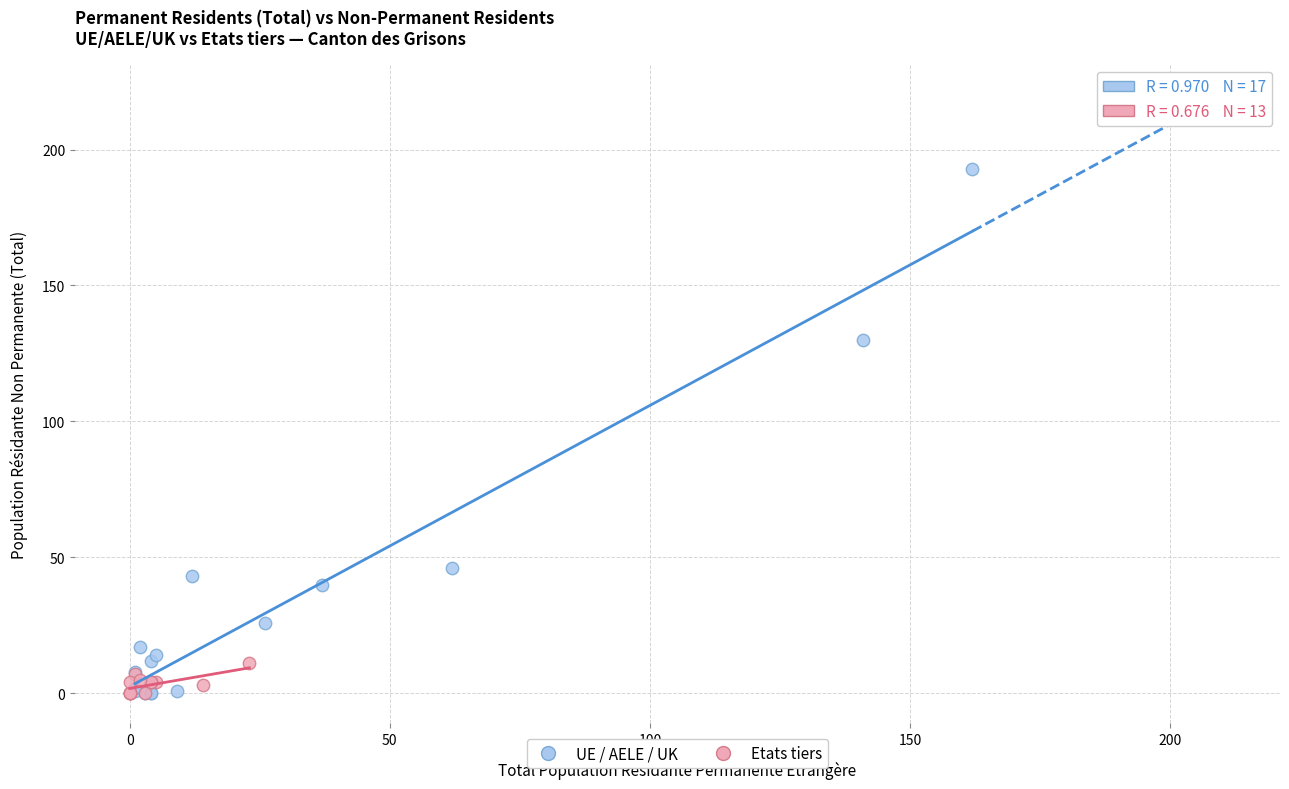

Which series reaches the maximum Y coordinate?

UE / AELE / UK